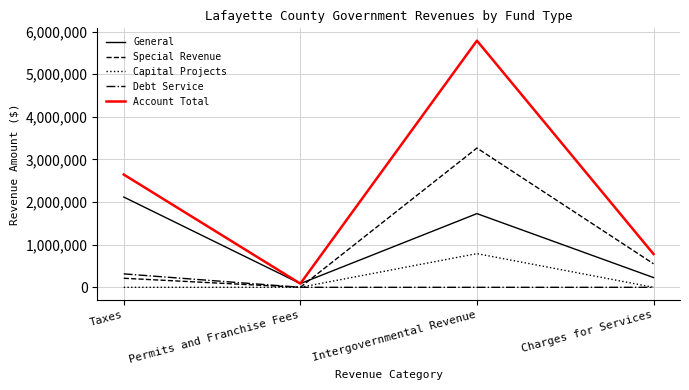

Reading left to right, what are all the values shown in this chart?

General: Taxes=2118082	Permits and Franchise Fees=86527	Intergovernmental Revenue=1729057	Charges for Services=228509
Special Revenue: Taxes=212319	Permits and Franchise Fees=0	Intergovernmental Revenue=3267861	Charges for Services=552398
Capital Projects: Taxes=0	Permits and Franchise Fees=0	Intergovernmental Revenue=790205	Charges for Services=0
Debt Service: Taxes=315238	Permits and Franchise Fees=0	Intergovernmental Revenue=0	Charges for Services=0
Account Total: Taxes=2645639	Permits and Franchise Fees=86527	Intergovernmental Revenue=5787123	Charges for Services=780907